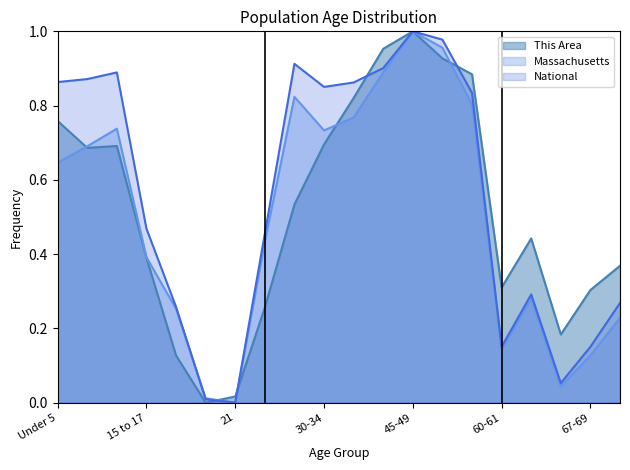

What is the difference between the maximum and second lowest values in the National series?

1.0